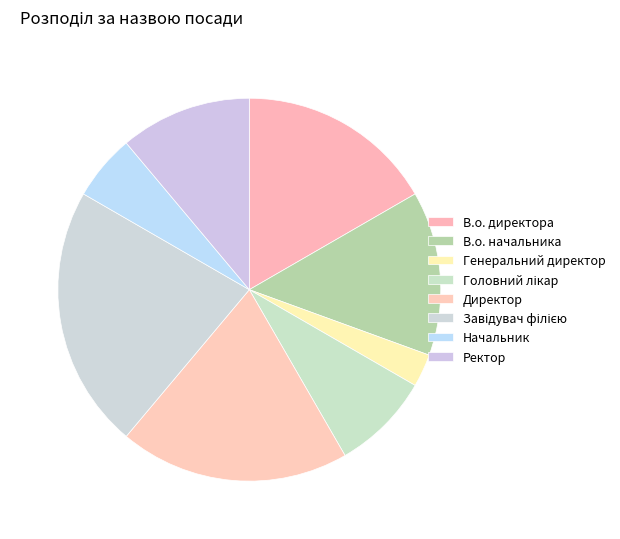

Rank the categories by value from lowest to highest.

Генеральний директор, Начальник, Головний лікар, Ректор, В.о. начальника, В.о. директора, Директор, Завідувач філією